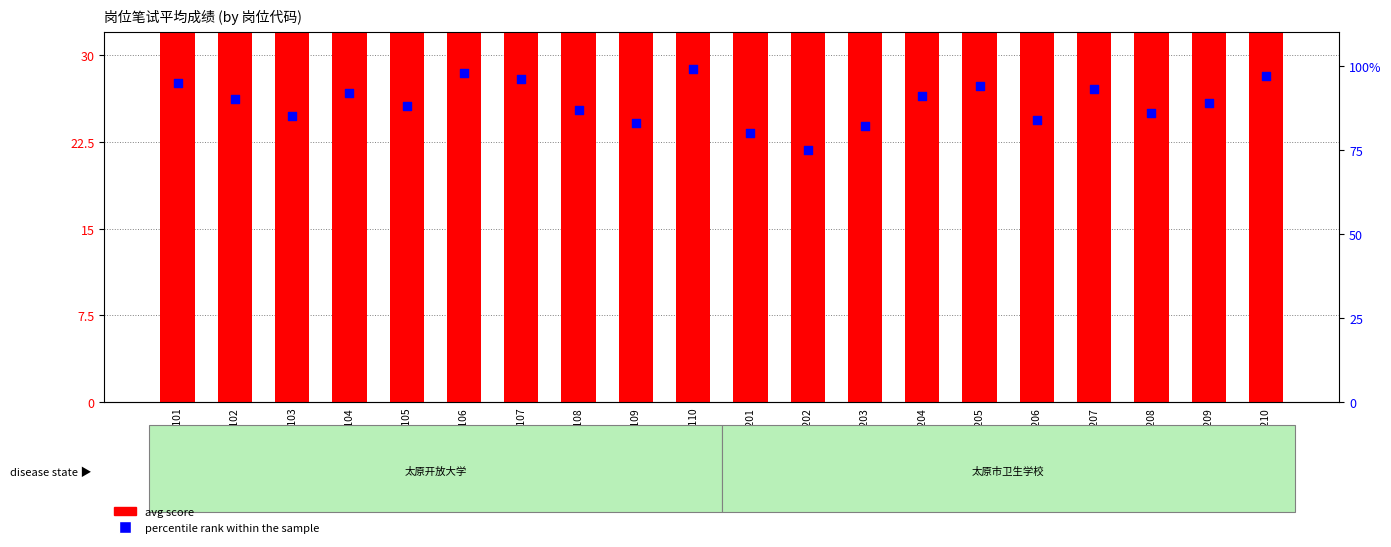

At how many categories does at least one series exceed 95?

4